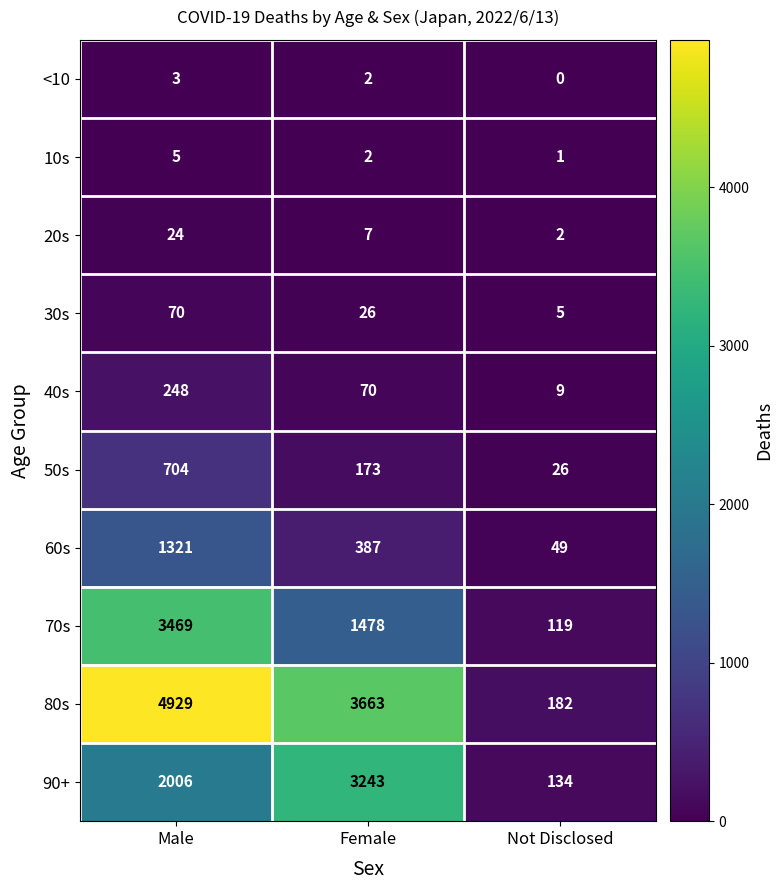

What is the sum of all 20s values?

33